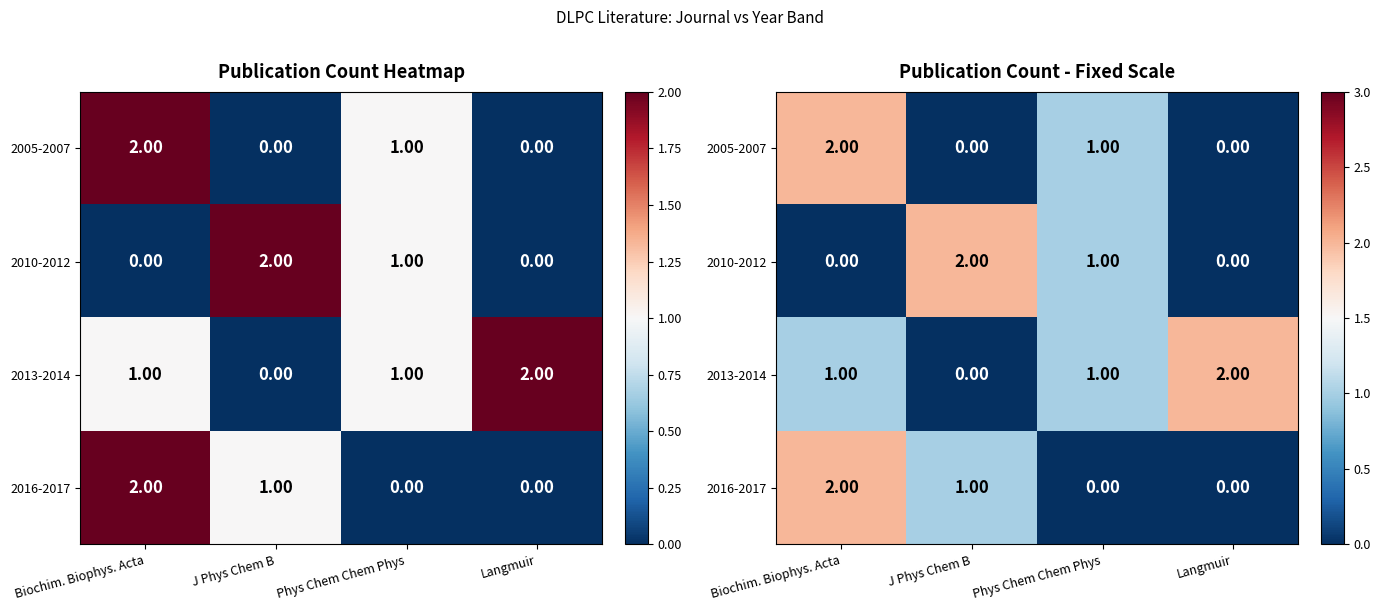

At how many categories does at least one series exceed 0?

4